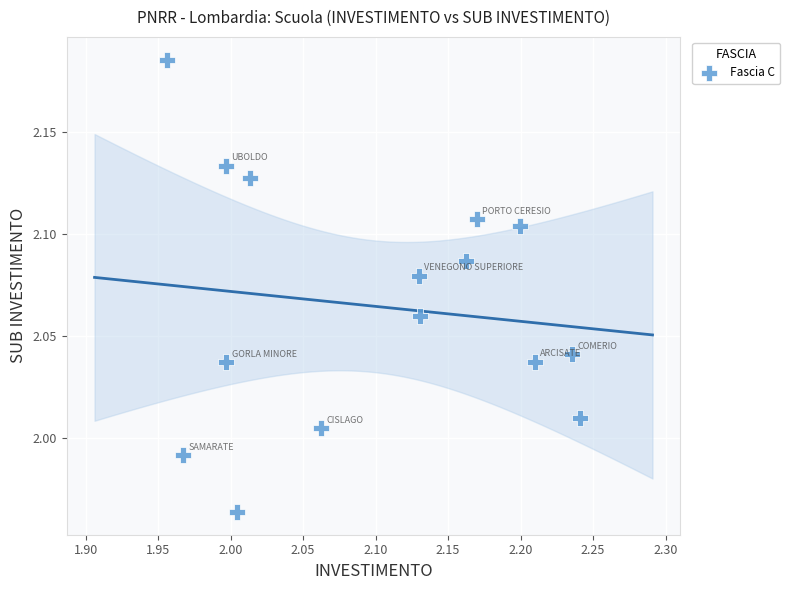

What is the range of X values (max minus min)?

0.3